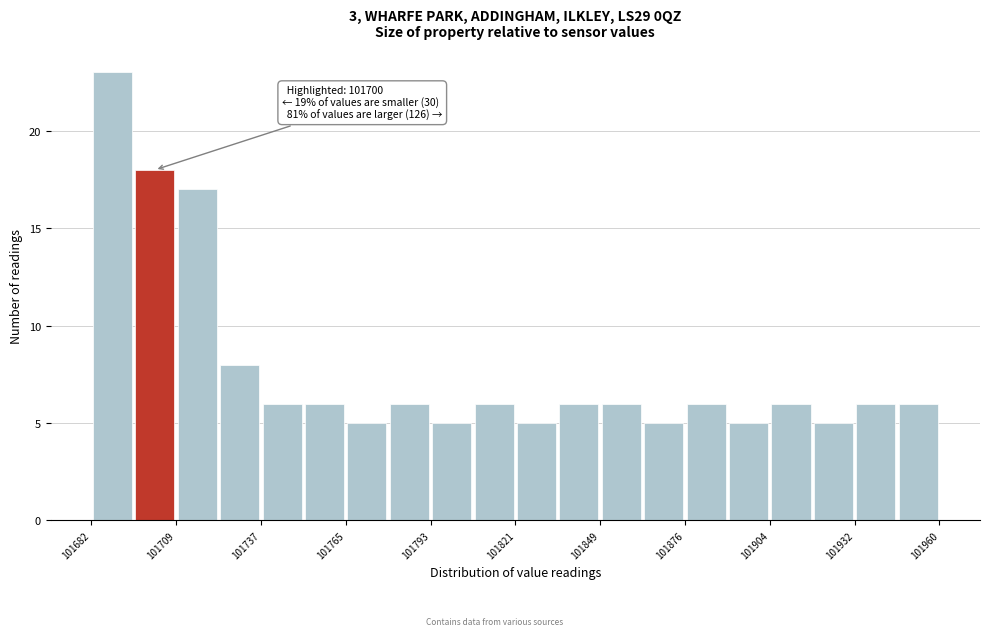

Around what value on the x-axis is the tallest bar? Give the approximate position of its centre, as read against the axis.

101690